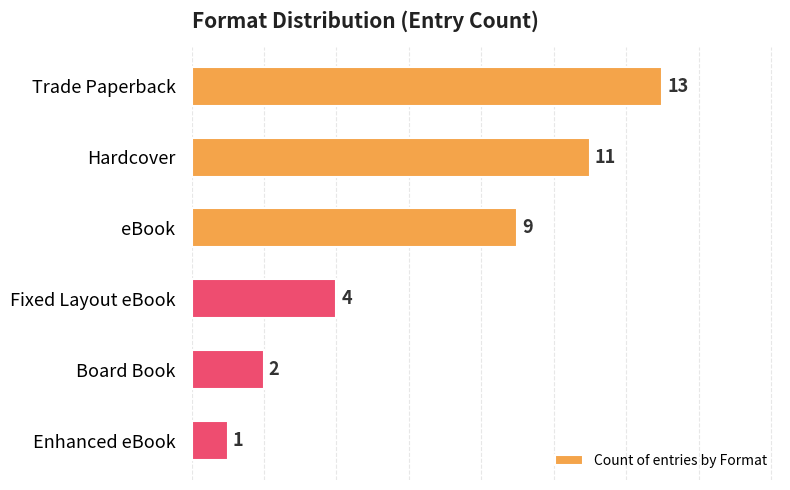

At which label is the value closest to 7?

eBook